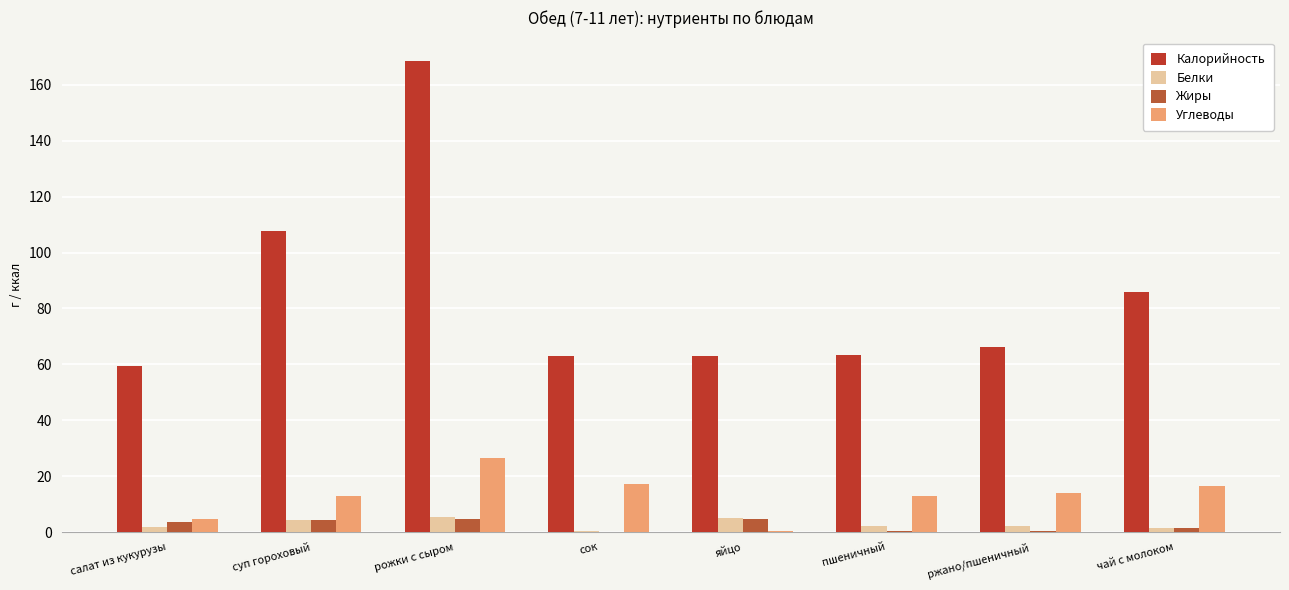

Rank the series at пшеничный from highest to lowest value.

Калорийность, Углеводы, Белки, Жиры